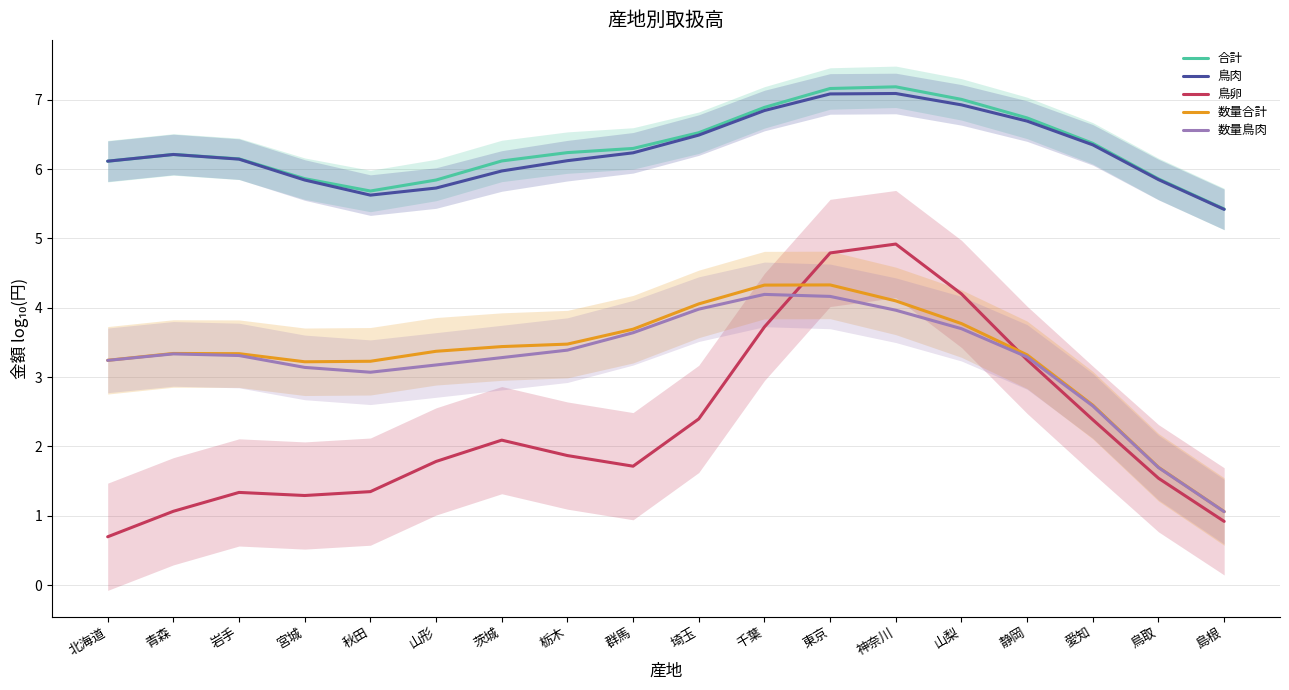

Which category has the lowest value in the 鳥卵 series?

北海道